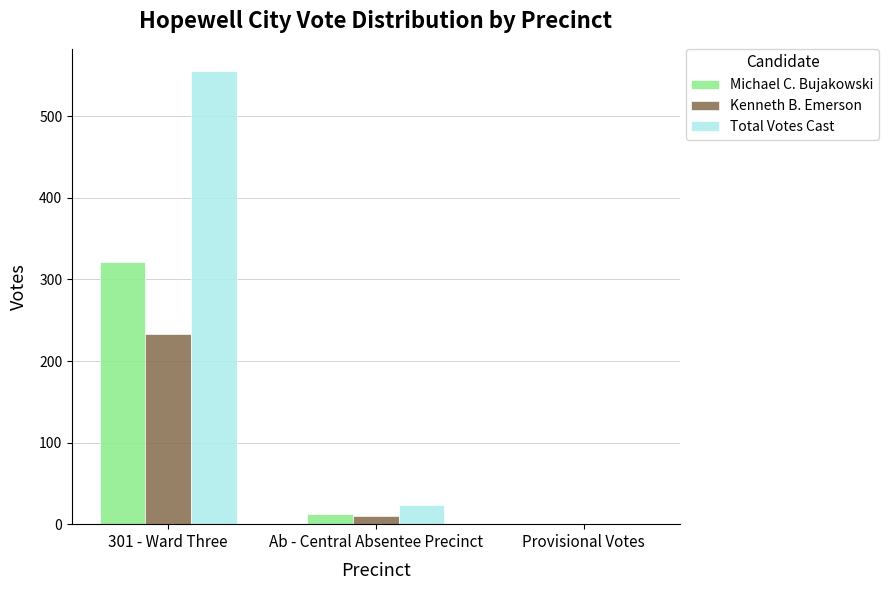

How many groups of bars are there?

3